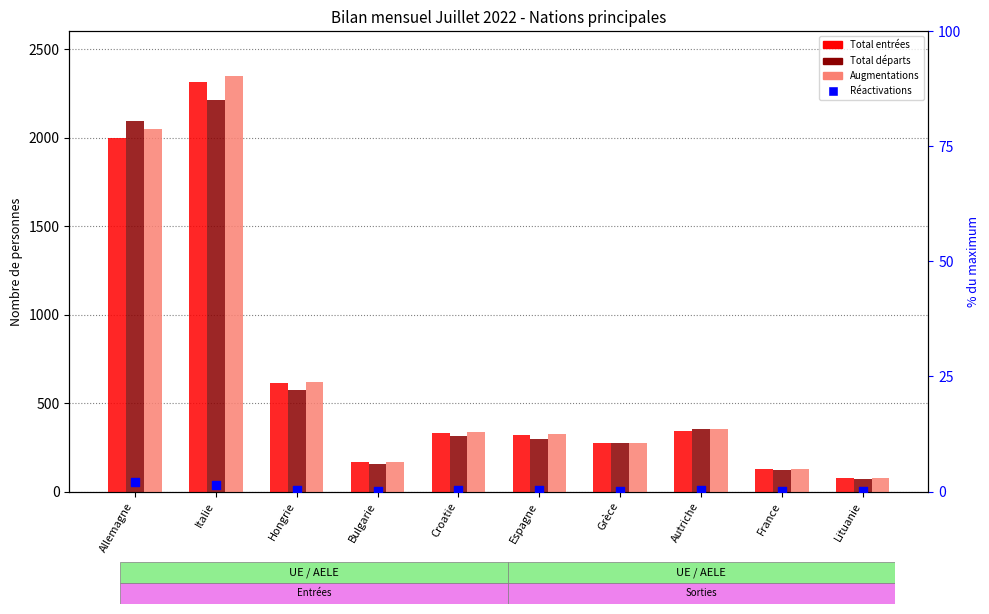

Which series reaches the maximum Y coordinate?

Augmentations